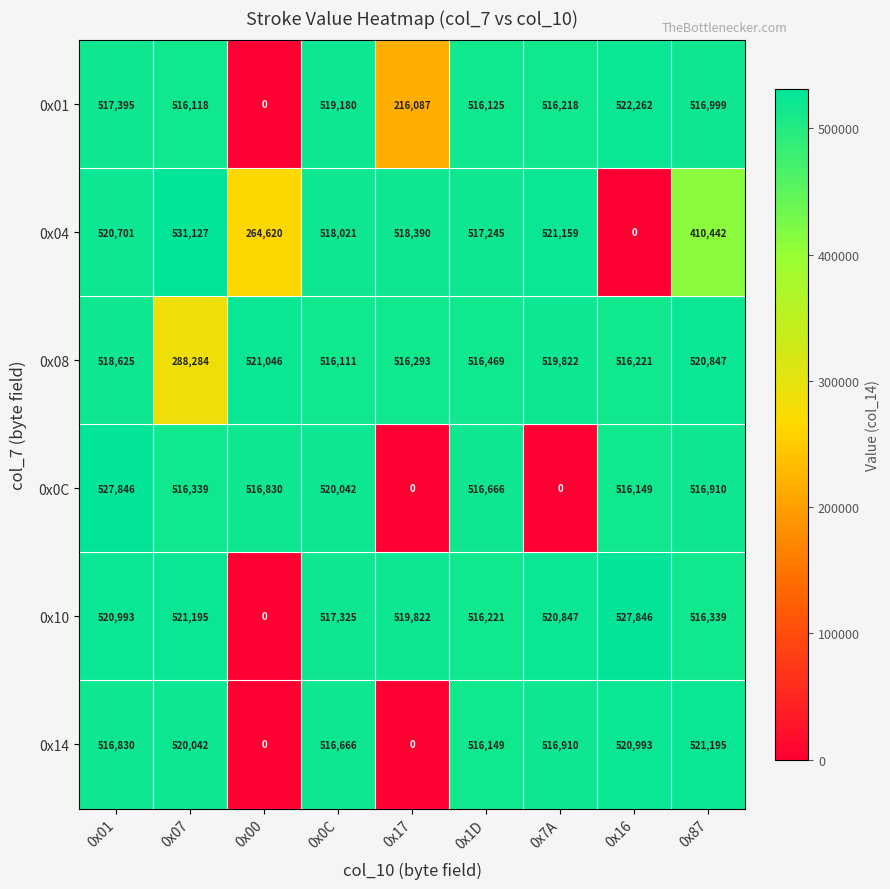

What is the difference between the maximum and minimum values in the 0x0C series?

527846